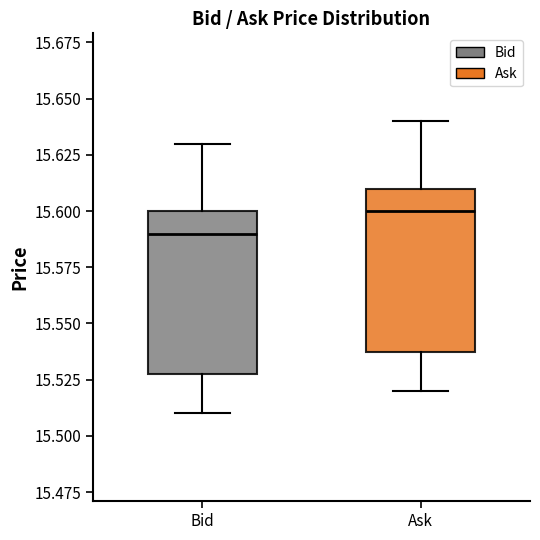

Which box has the lowest median line?

Bid